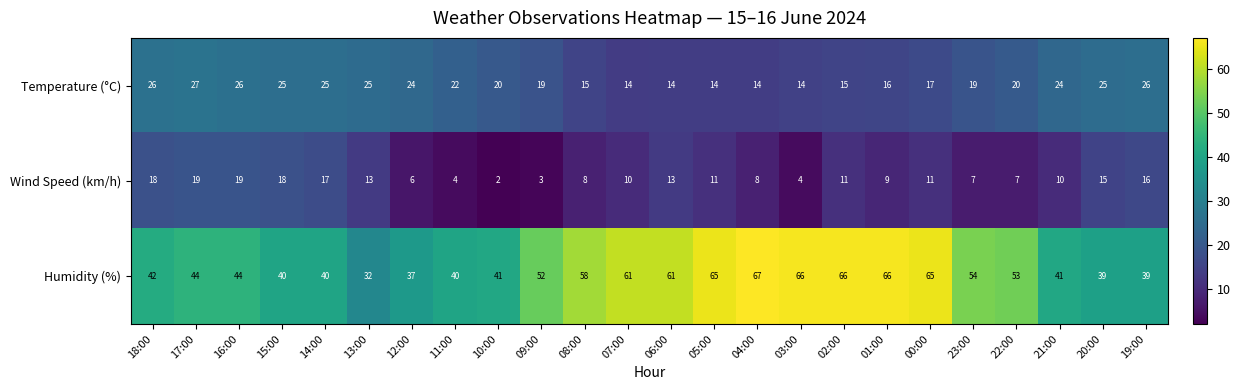

What is the minimum value shown in the chart?

2